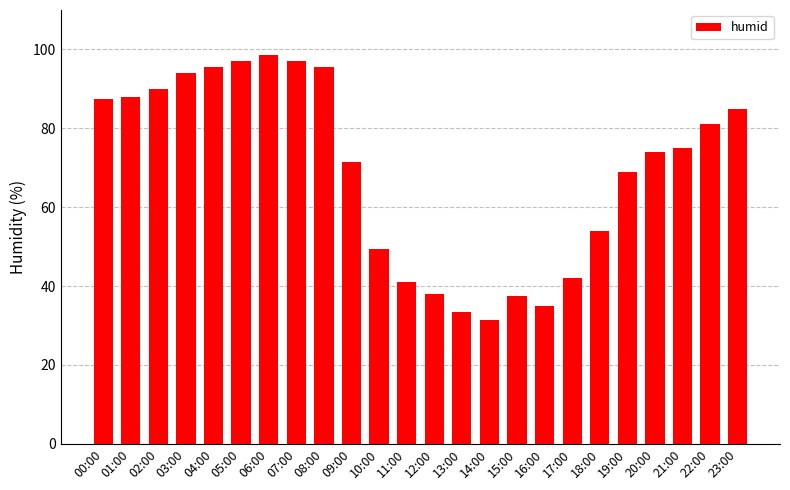

Is it true that the value at 01:00 is 88.0?

True